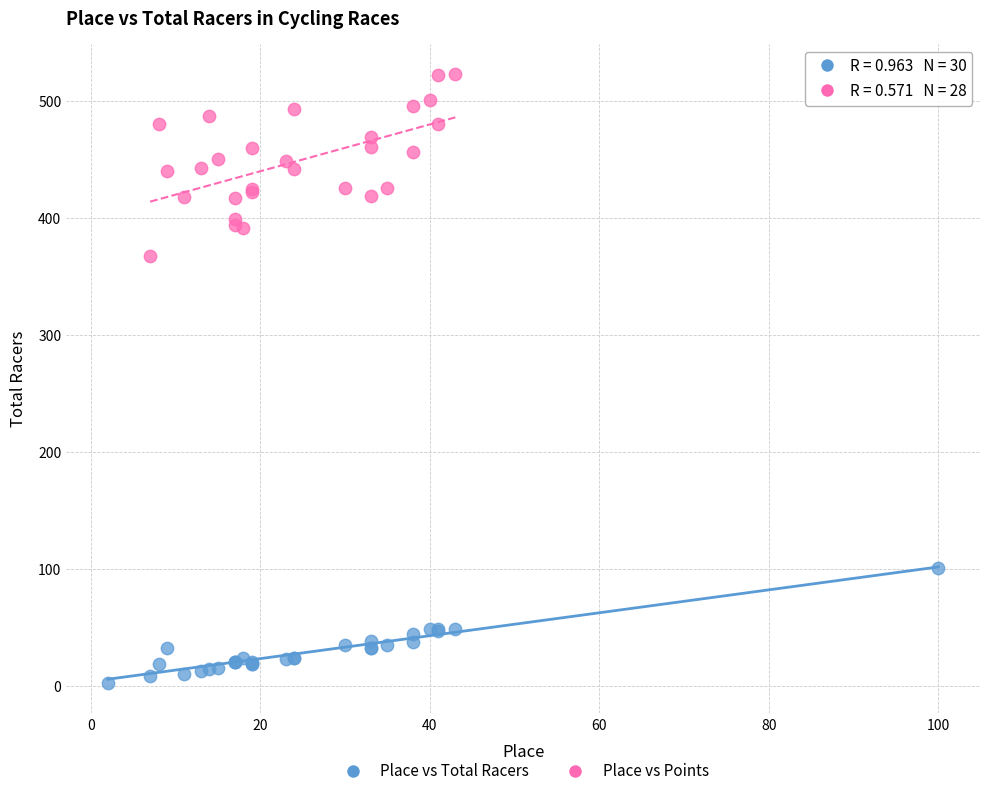

Which series reaches the minimum Y coordinate?

Place vs Total Racers